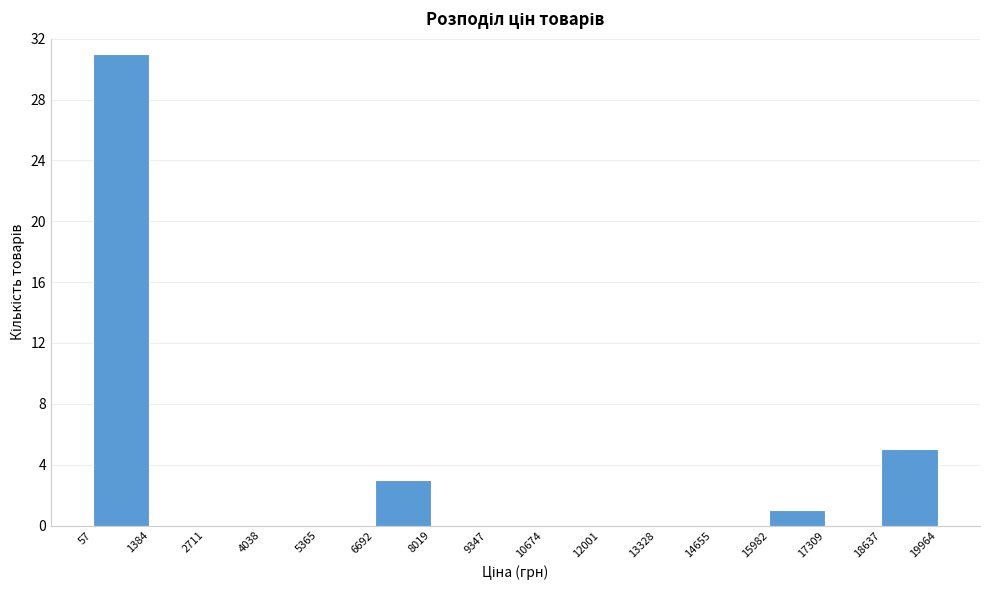

Reading left to right, transcribe this chart: for each bar, give the range it covers on the x-axis and its height. The values are not printed on the chart, so give them approximately, as read against the axis.

57 to 1384: 31
1384 to 2711: 0
2711 to 4038: 0
4038 to 5365: 0
5365 to 6692: 0
6692 to 8019: 3
8019 to 9347: 0
9347 to 10674: 0
10674 to 12001: 0
12001 to 13328: 0
13328 to 14655: 0
14655 to 15982: 0
15982 to 17309: 1
17309 to 18637: 0
18637 to 19964: 5